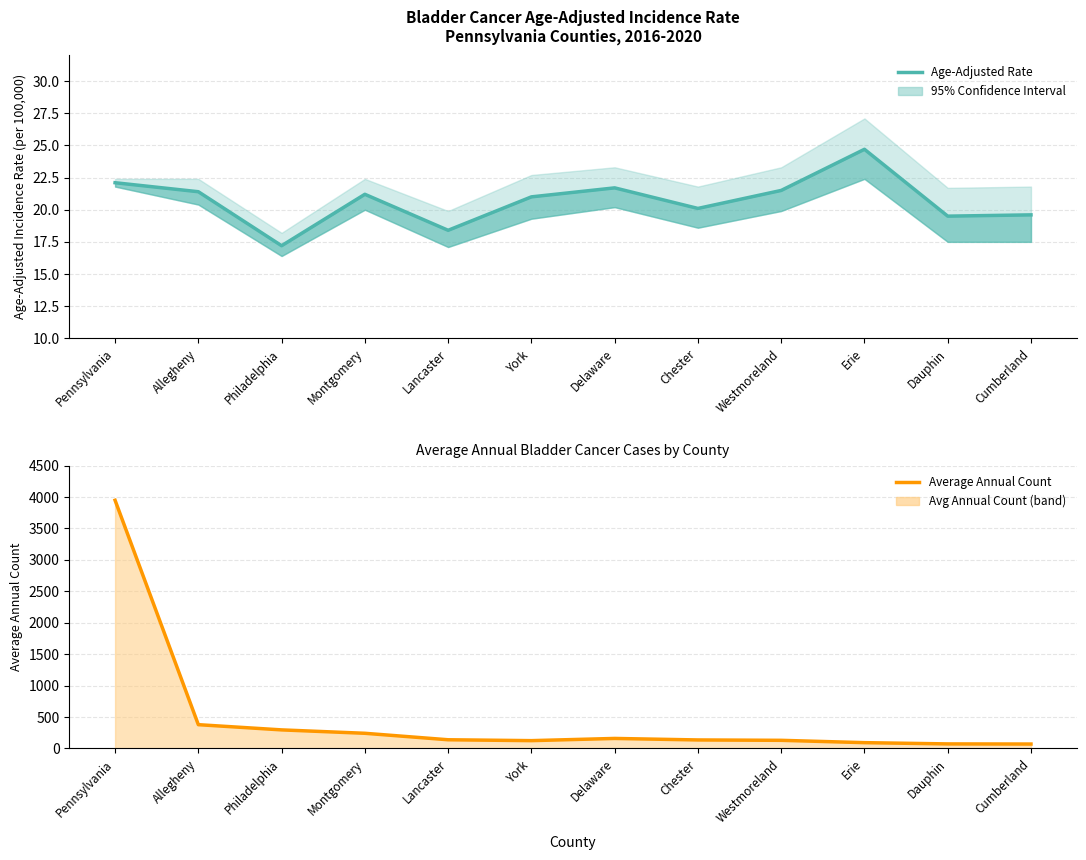

What is the highest value of the Age-Adjusted Rate series?

24.7